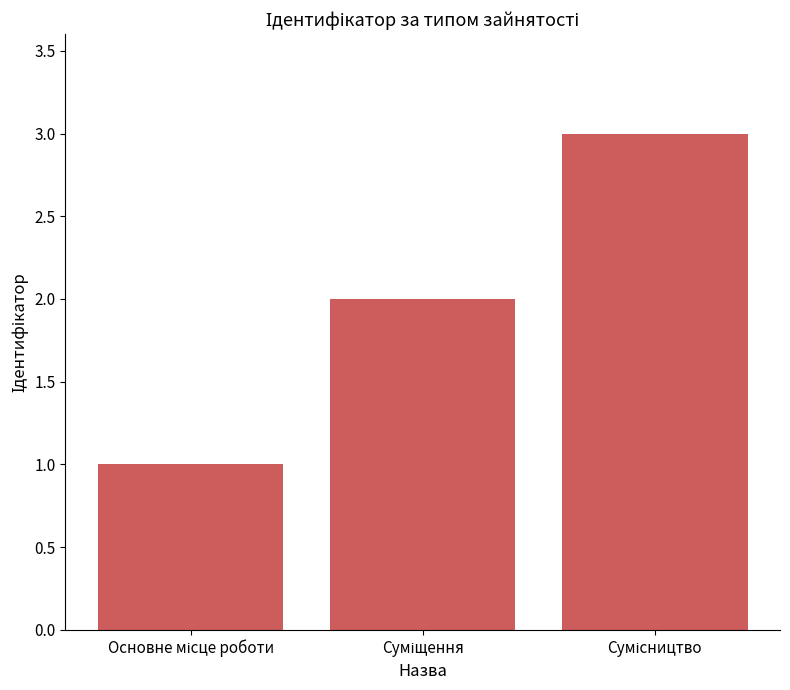

What is the sum of all values?

6